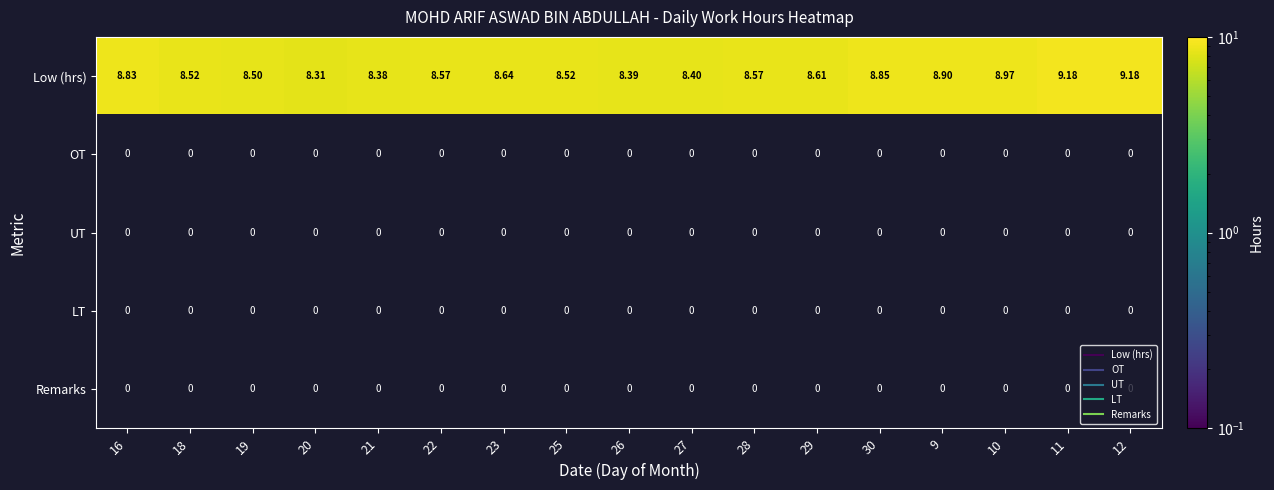

What is the difference between the highest and lowest values at 18?

8.5